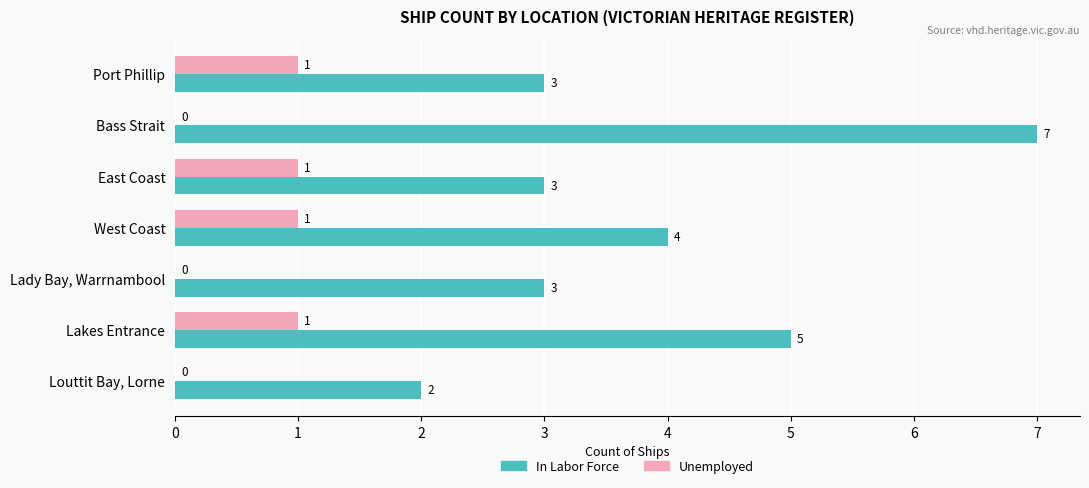

The value of In Labor Force at Louttit Bay, Lorne is 2. True or false?

True